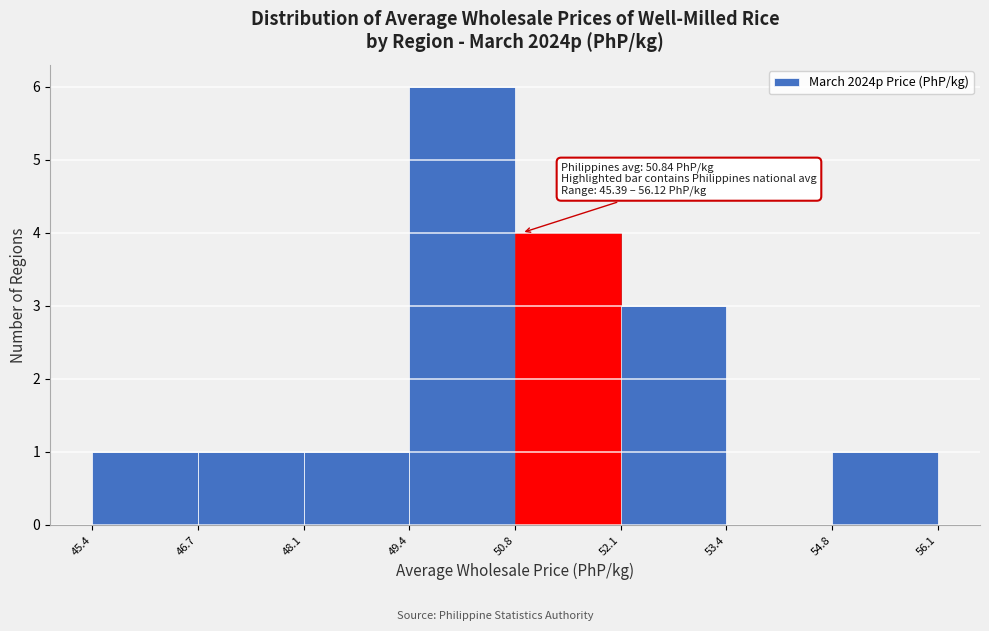

Over which range of the x-axis is the bar tallest?

49.4 to 50.8